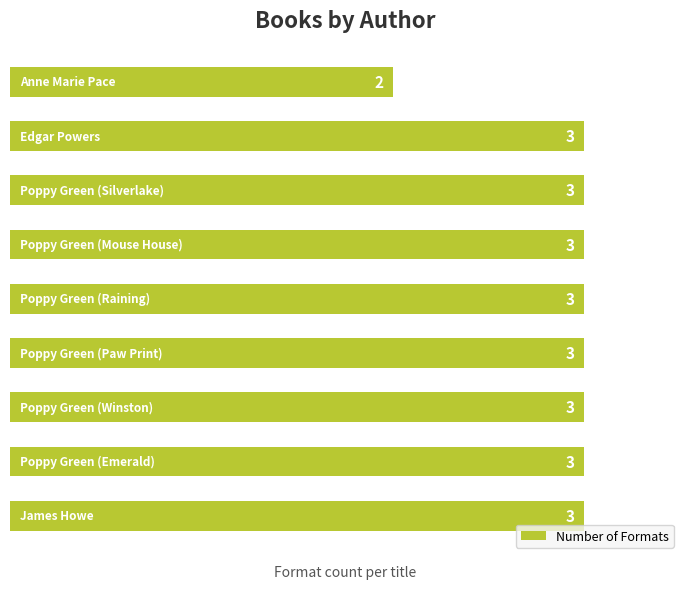

What is the minimum value shown in the chart?

2